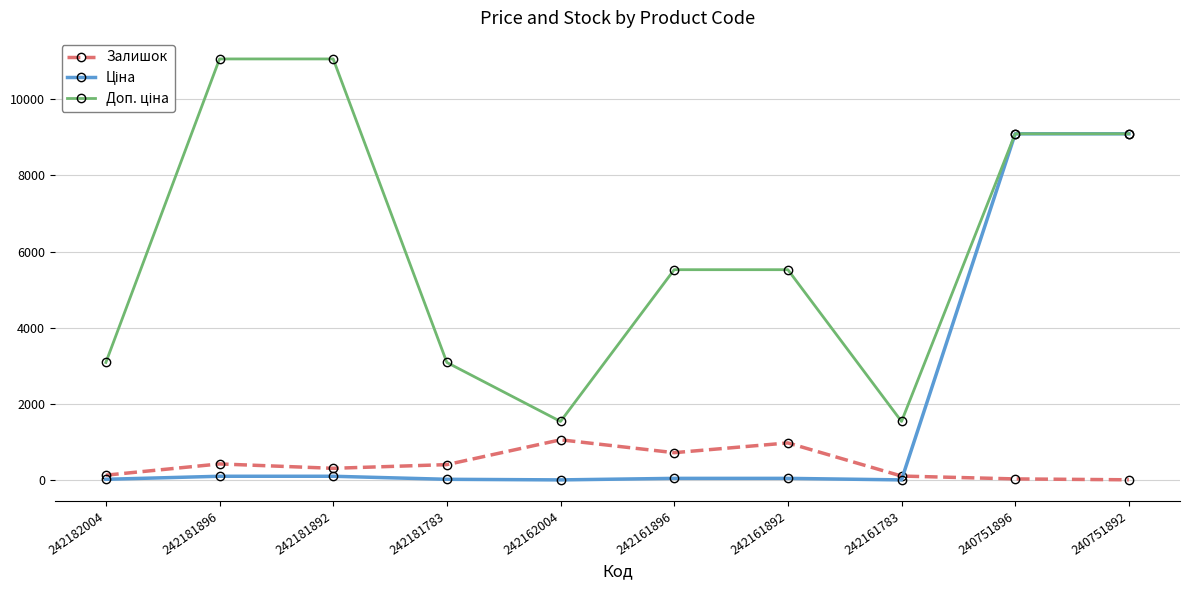

At how many categories does at least one series exceed 7581?

4